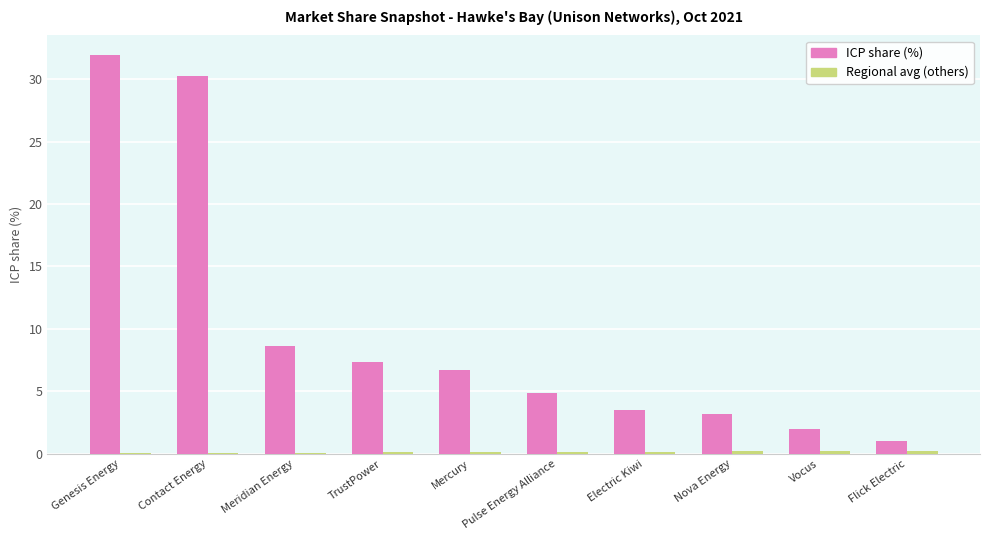

Is it true that ICP share (%) equals 8.6 at Meridian Energy?

True